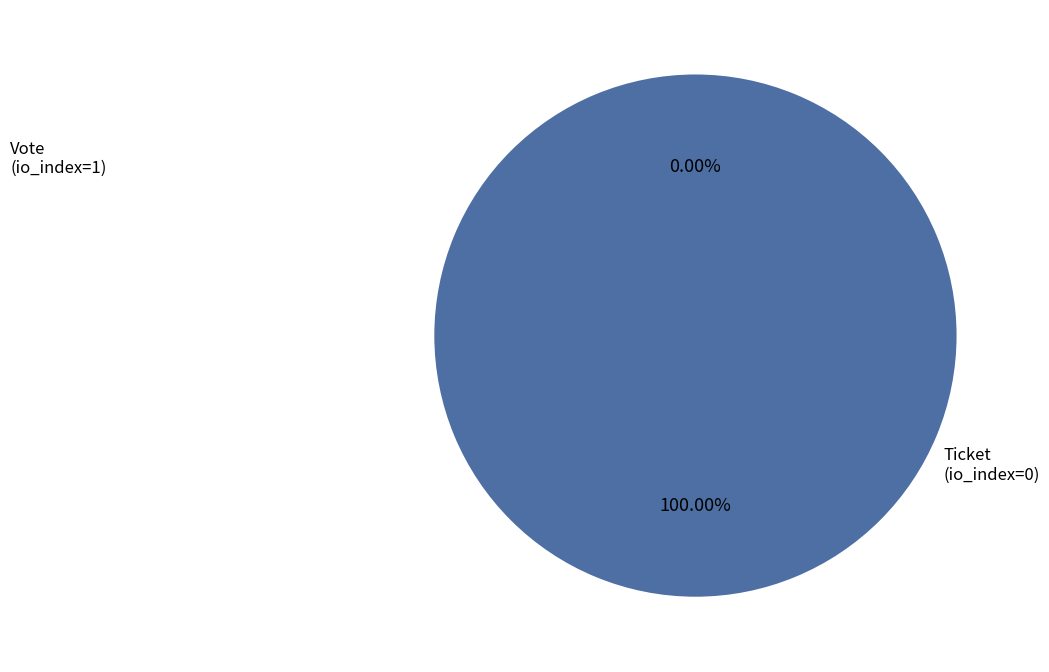

Which category accounts for the majority?

Vote (io_index=1)